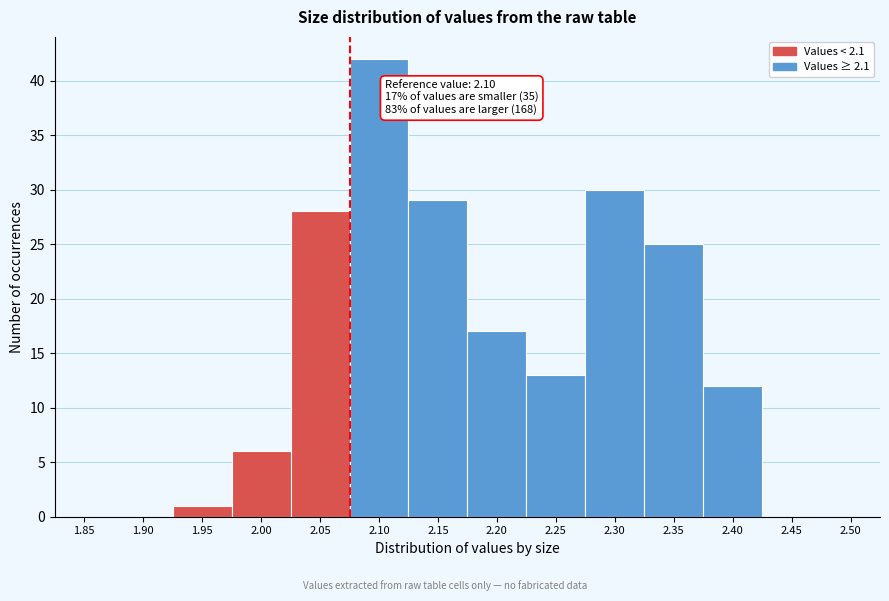

What is the sum of all values?

203